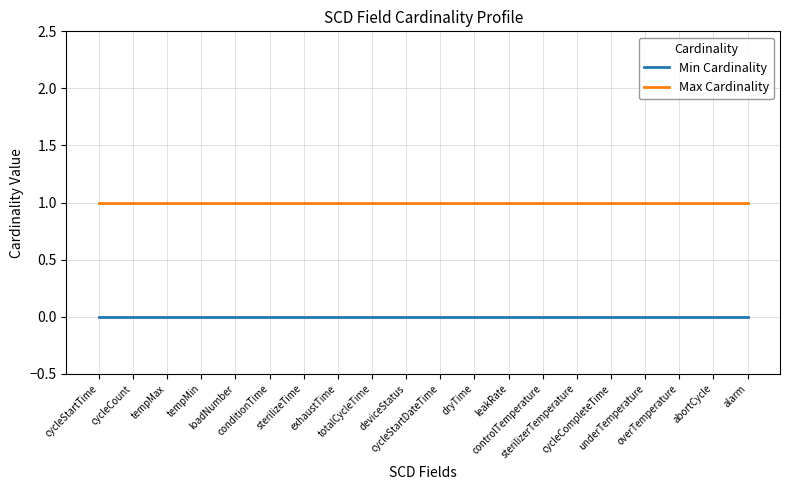

Is this an area chart (filled region under the line)?

No